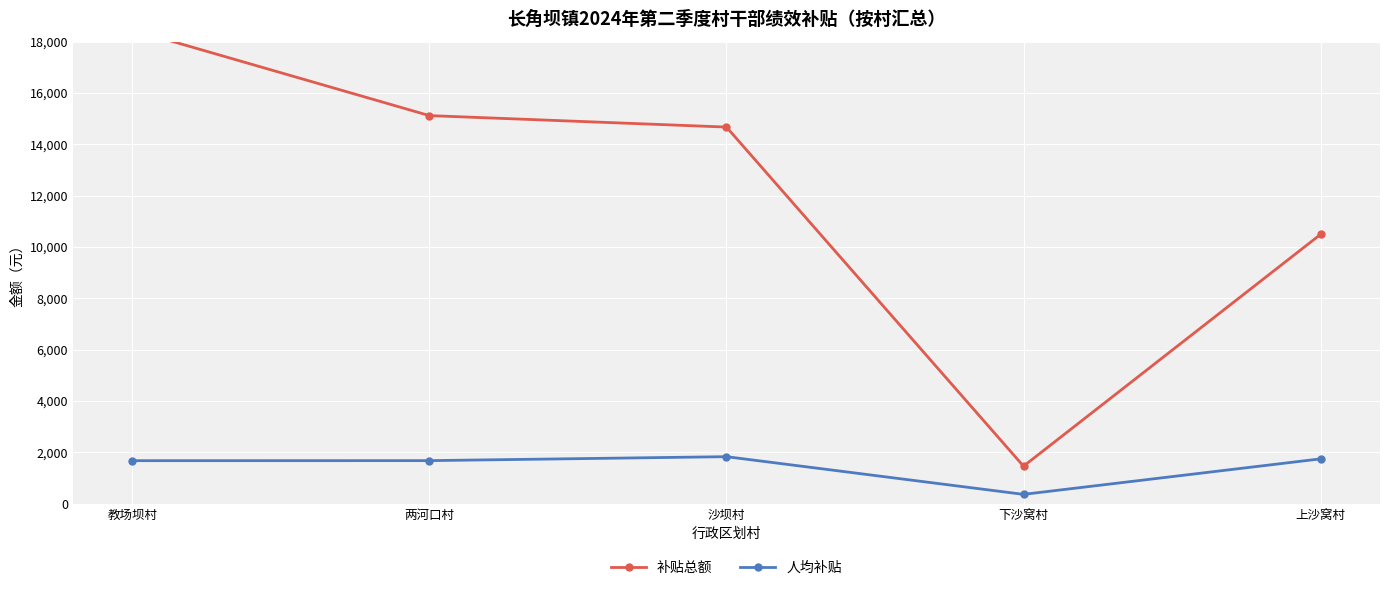

What are all the series names shown in the legend?

补贴总额, 人均补贴